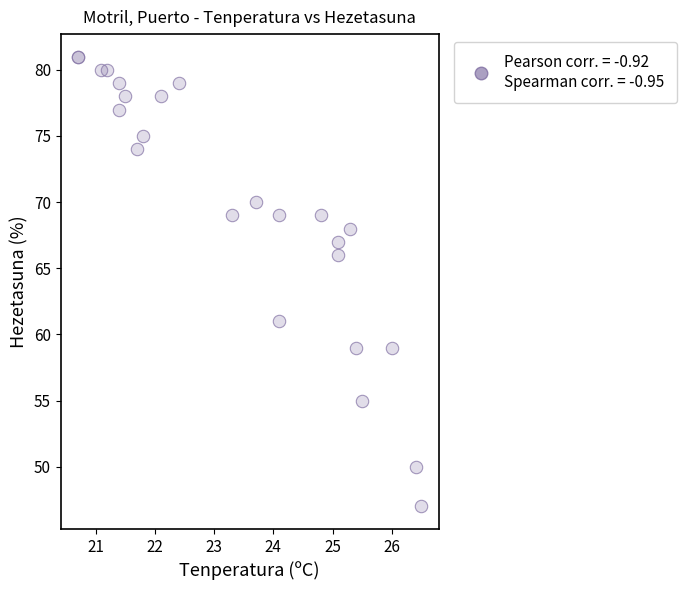

What Y value in the scatter plot is closest to 64?

66